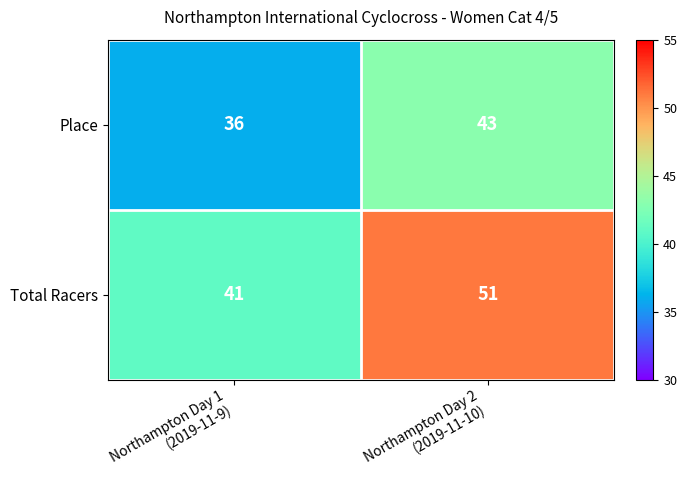

What is the difference between the maximum and minimum values in the Total Racers series?

10